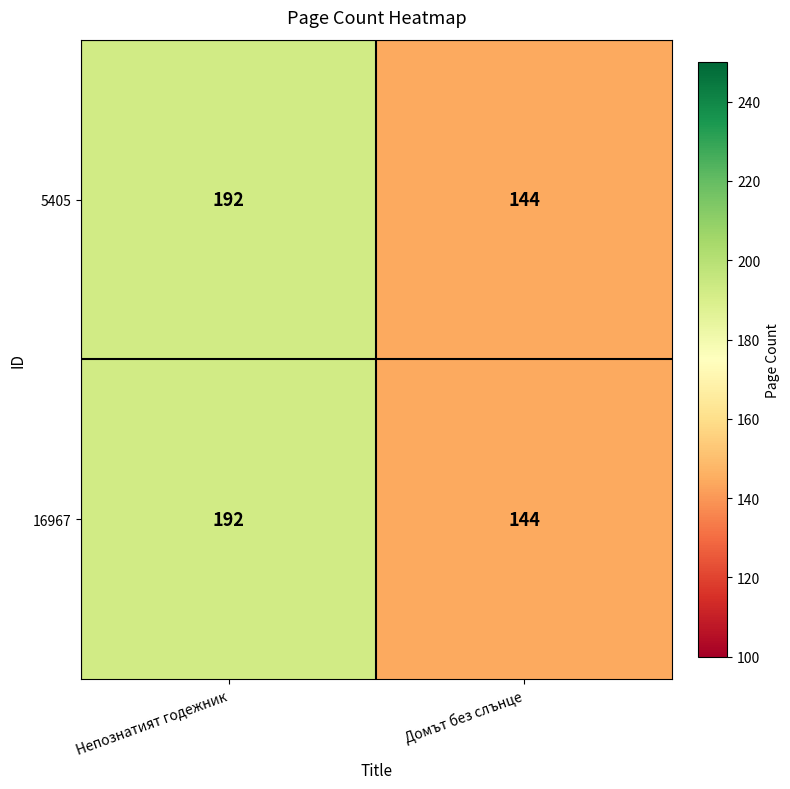

Rank the categories by 5405 value from lowest to highest.

Домът без слънце, Непознатият годежник